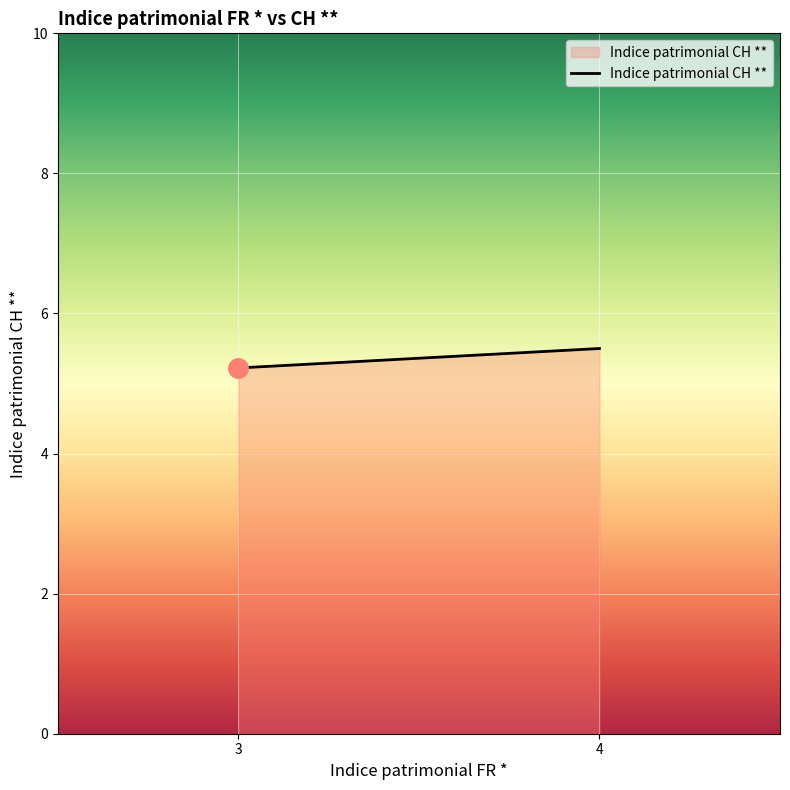

Reading left to right, what are all the values shown in this chart?

3=5.2	4=5.5